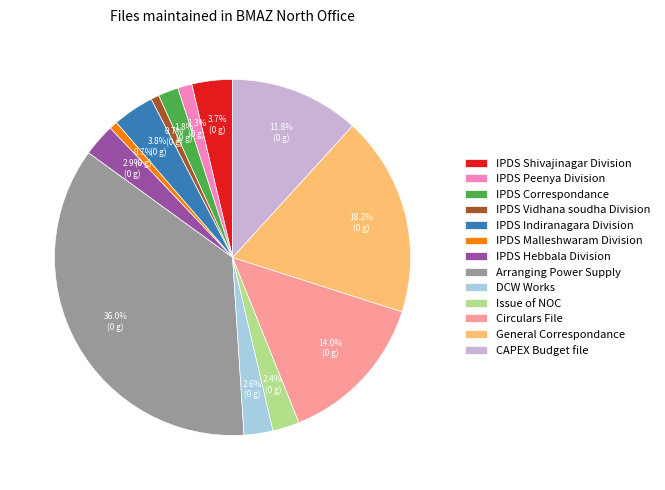

Between Issue of NOC and Circulars File, which is larger?

Circulars File